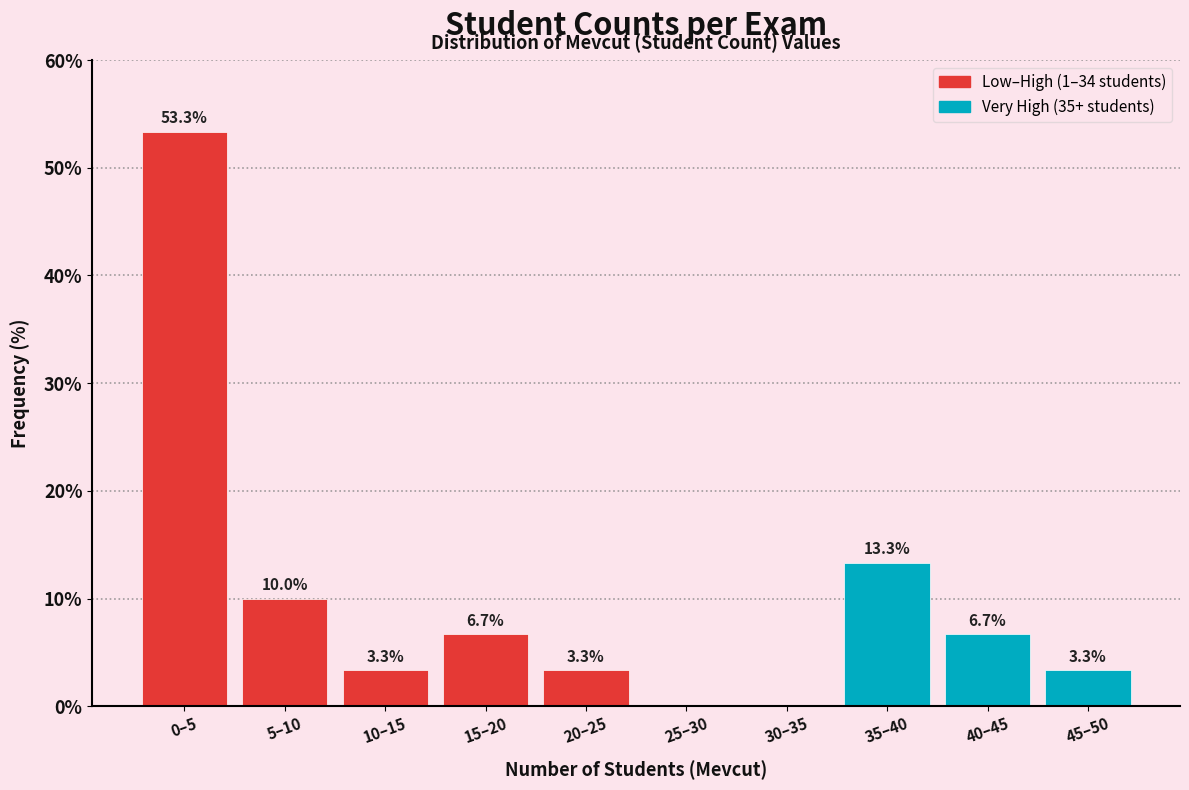

Reading left to right, list all the values displayed in this chart.

0–5=53.3	5–10=10.0	10–15=3.3	15–20=6.7	20–25=3.3	25–30=0.0	30–35=0.0	35–40=13.3	40–45=6.7	45–50=3.3